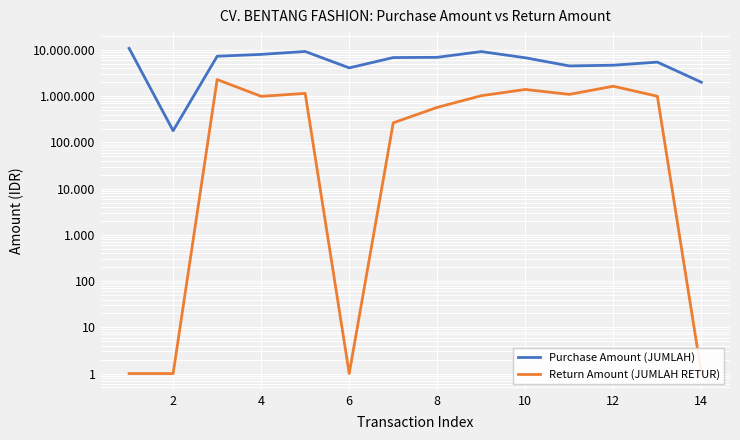

How many data points in Purchase Amount (JUMLAH) are less than 6868750?

7